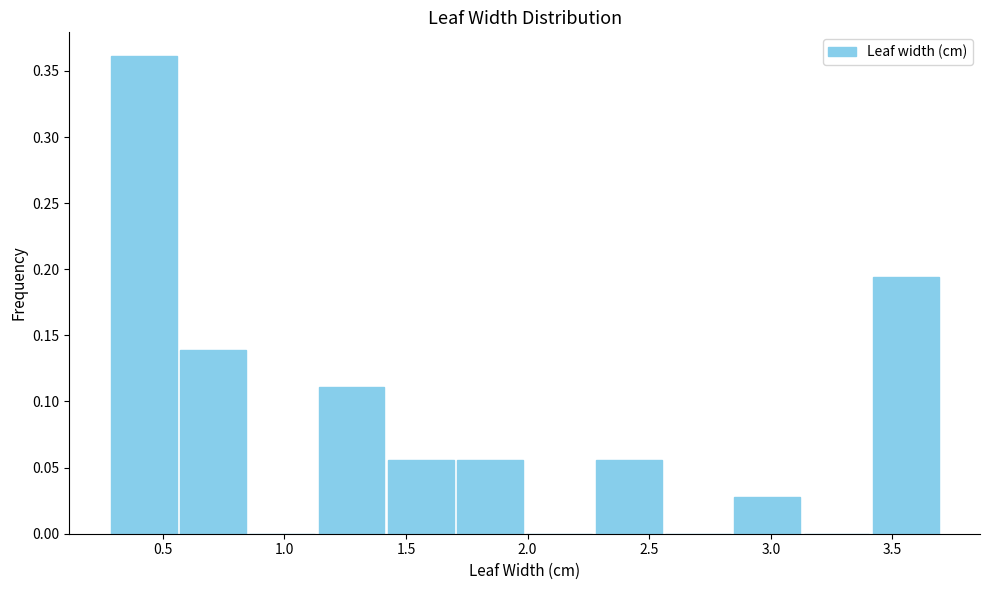

Reading left to right, list every bar in this chart as the range it spans on the x-axis followed by its height. Neither the bar edges nor the heights are printed on the chart, so give them approximately, as read against the axes.

0.30 to 0.55: 0.360
0.55 to 0.85: 0.140
0.85 to 1.15: 0
1.15 to 1.40: 0.110
1.40 to 1.70: 0.055
1.70 to 2.00: 0.055
2.00 to 2.25: 0
2.25 to 2.55: 0.055
2.55 to 2.85: 0
2.85 to 3.15: 0.030
3.15 to 3.40: 0
3.40 to 3.70: 0.195